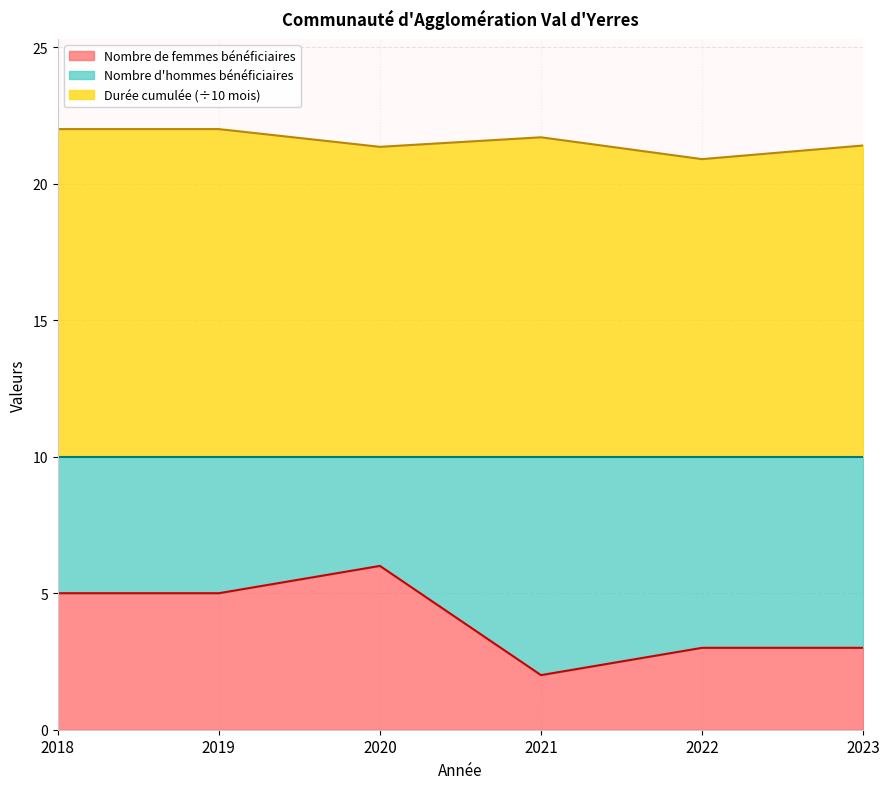

Which series has the largest total across all categories?

Durée cumulée (÷10 mois)